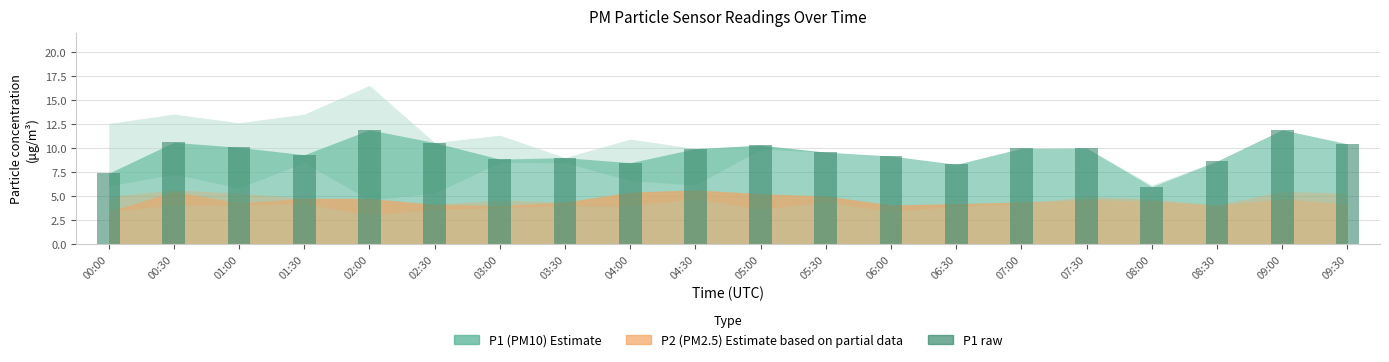

What is the maximum value shown in the chart?

11.9